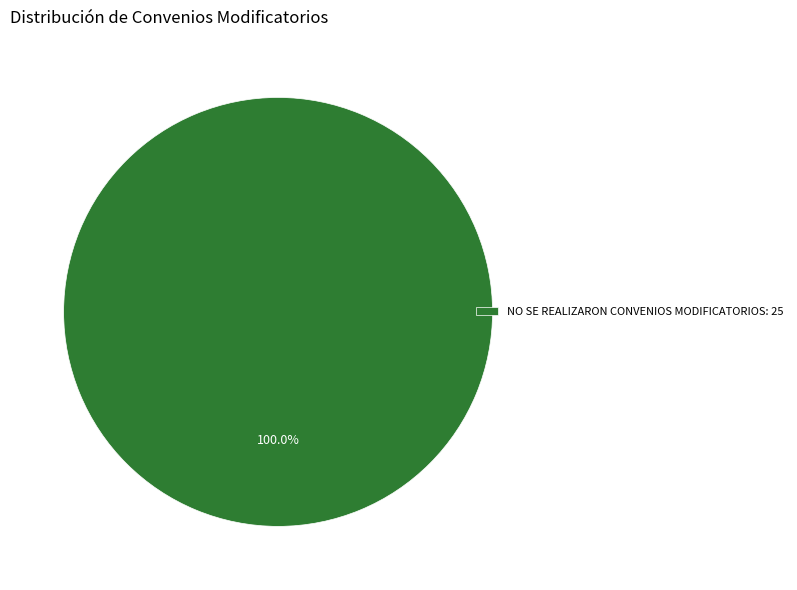

Rank the categories by value from highest to lowest.

NO SE REALIZARON CONVENIOS MODIFICATORIOS: 25